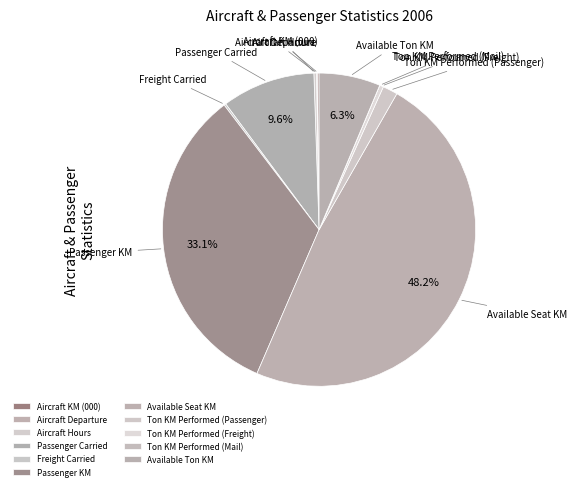

Does any single category account for the majority?

No